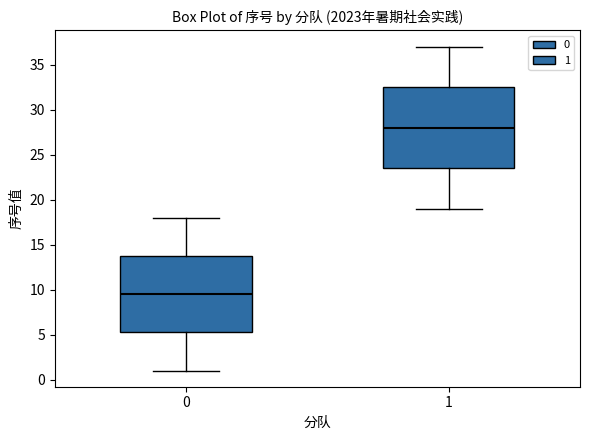

Reading left to right, read every box against the y-axis: the position of its median line, the range the box covers, and the ends of its whiskers. The values are not printed on the chart, so give them approximately, as read against the axis.

0: median 9.5, box 5.5 to 14.0, whiskers 1.0 to 18.0
1: median 28.0, box 23.5 to 32.5, whiskers 19.0 to 37.0